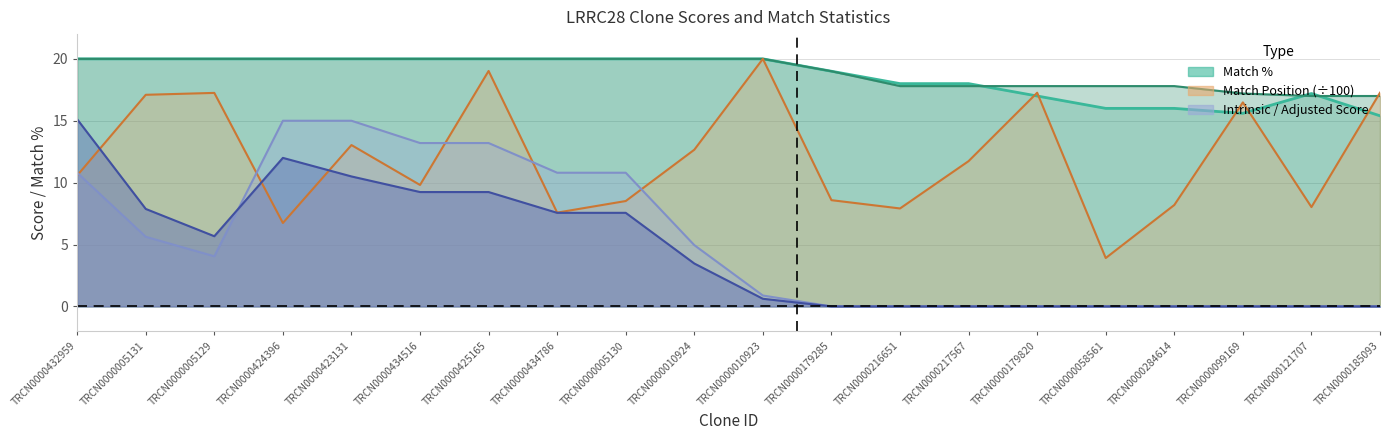

Which has a higher value, TRCN0000185093 or TRCN0000005129?

TRCN0000185093